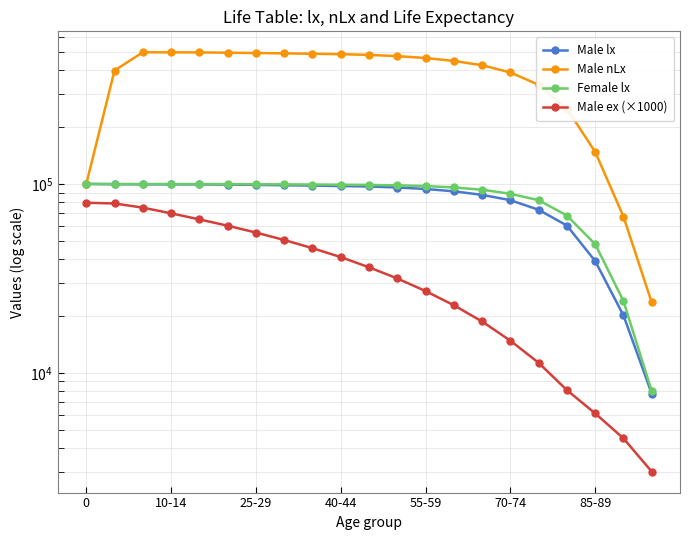

What is the spread (max minus min) of values at 40-44?

445006.0